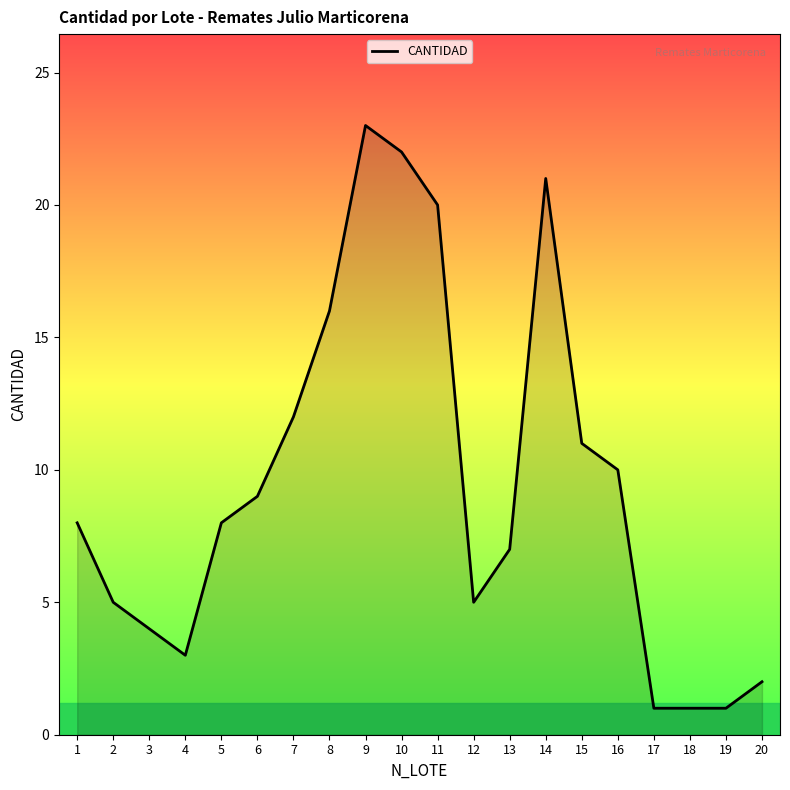

What is the difference between the values at 3 and 19?

3